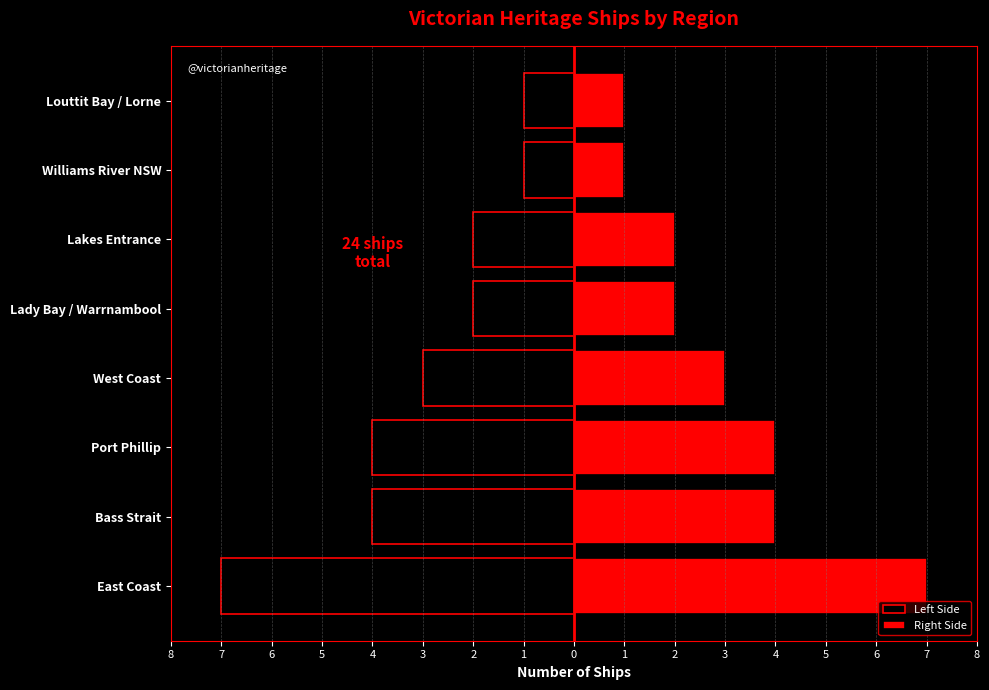

True or false: Left Side has a value of -2 at Lakes Entrance.

True